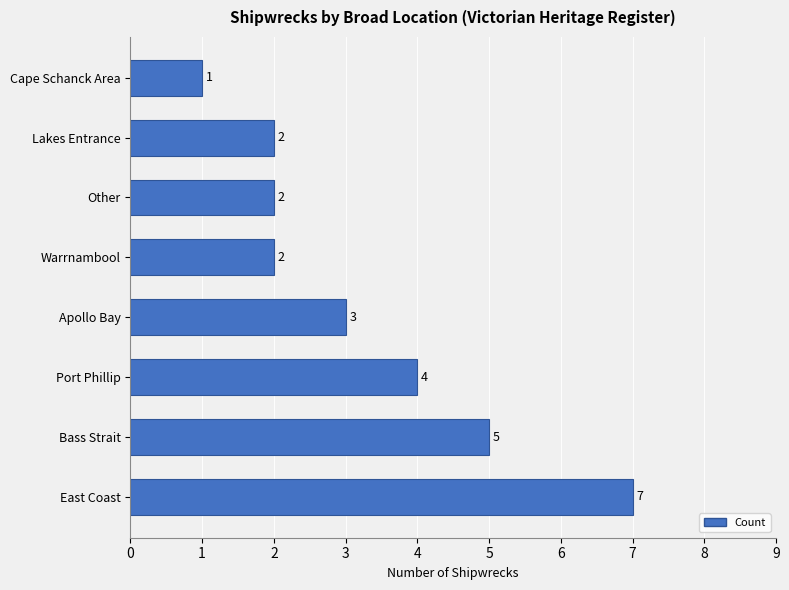

The value at East Coast is 2. True or false?

False